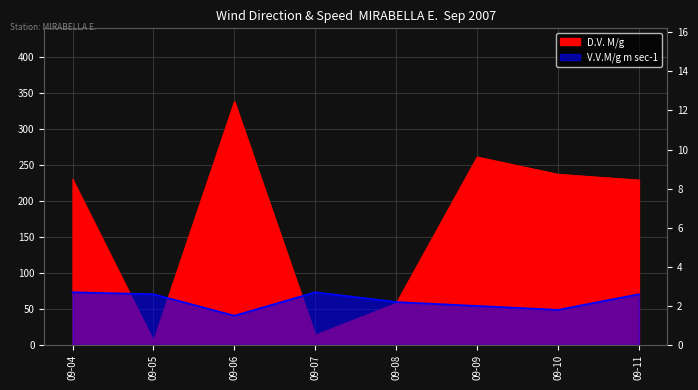

What is the value of the V.V.M/g m sec-1 point at the 8th from the left?

2.6